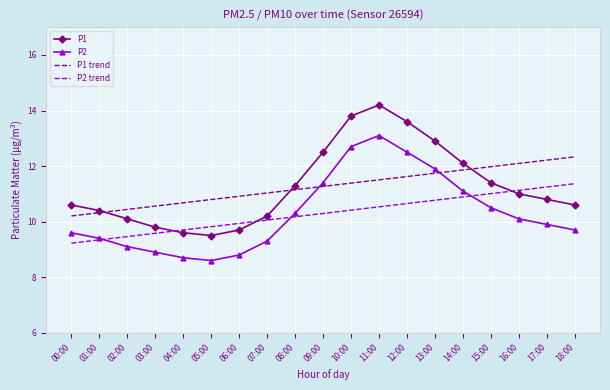

What is the difference between the second highest and minimum values in the P1 trend series?

2.0